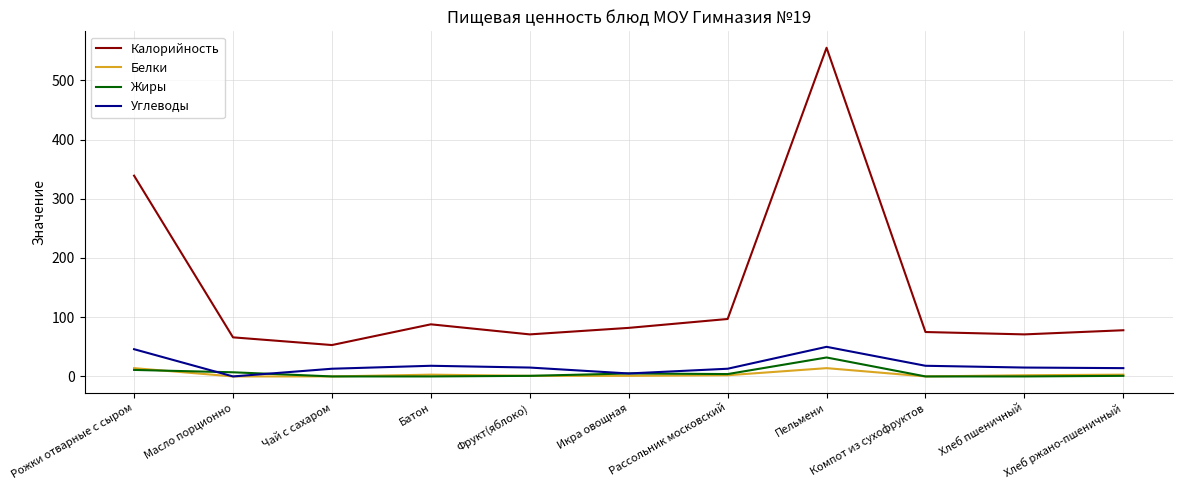

Which series changed the most between Икра овощная and Пельмени?

Калорийность